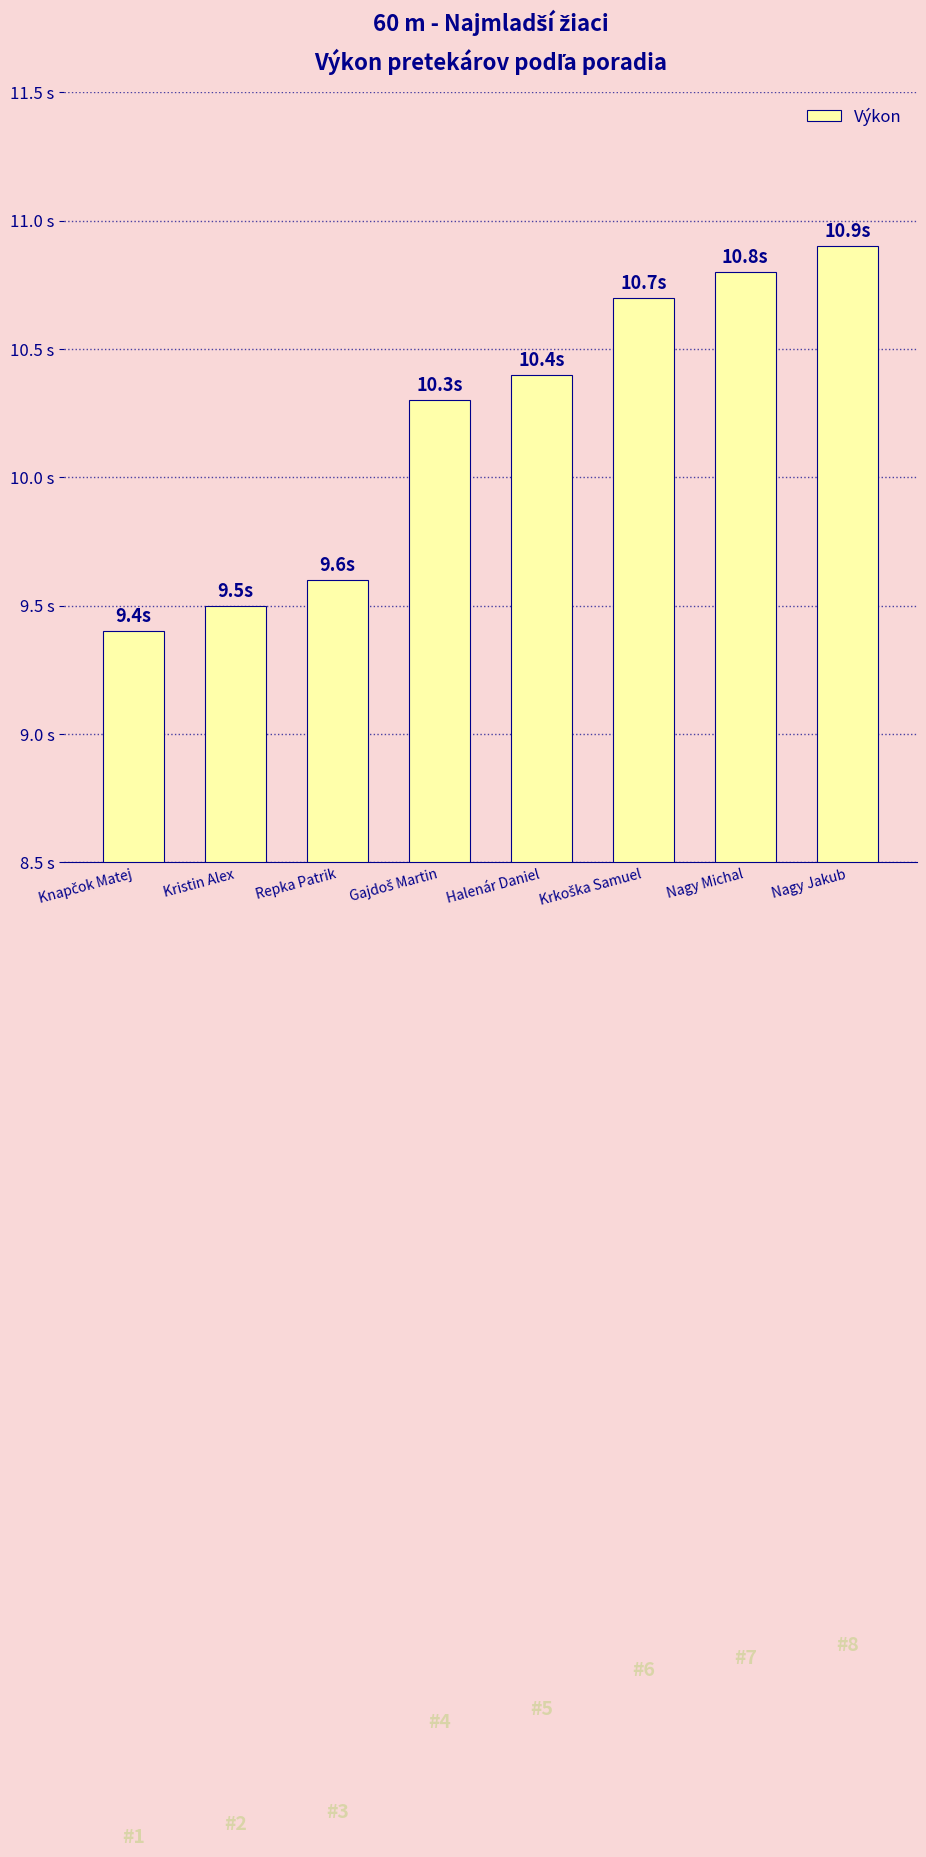

Which has a higher value, Nagy Jakub or Nagy Michal?

Nagy Jakub